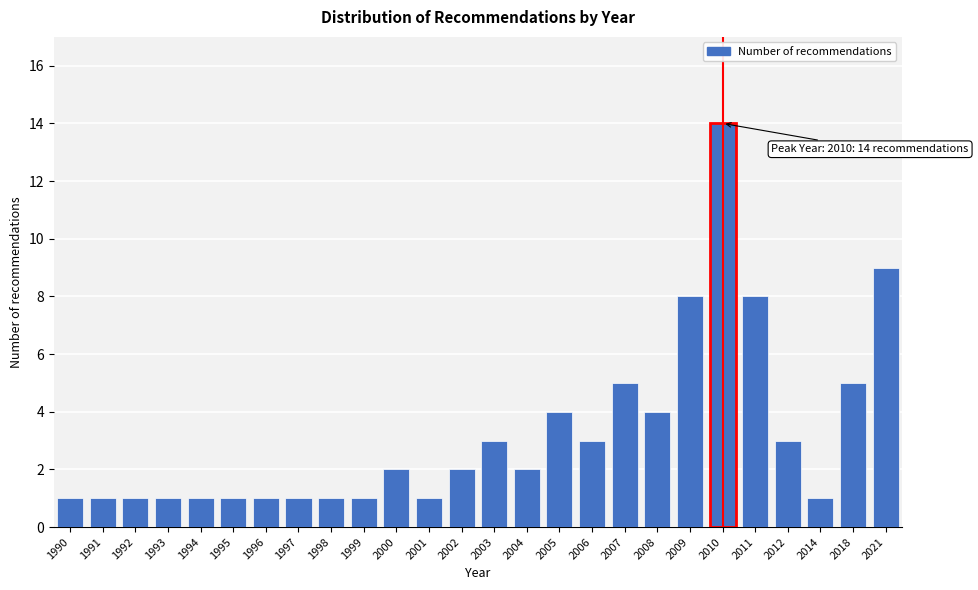

Reading left to right, transcribe all the data shown in this chart.

1990=1	1991=1	1992=1	1993=1	1994=1	1995=1	1996=1	1997=1	1998=1	1999=1	2000=2	2001=1	2002=2	2003=3	2004=2	2005=4	2006=3	2007=5	2008=4	2009=8	2010=14	2011=8	2012=3	2014=1	2018=5	2021=9